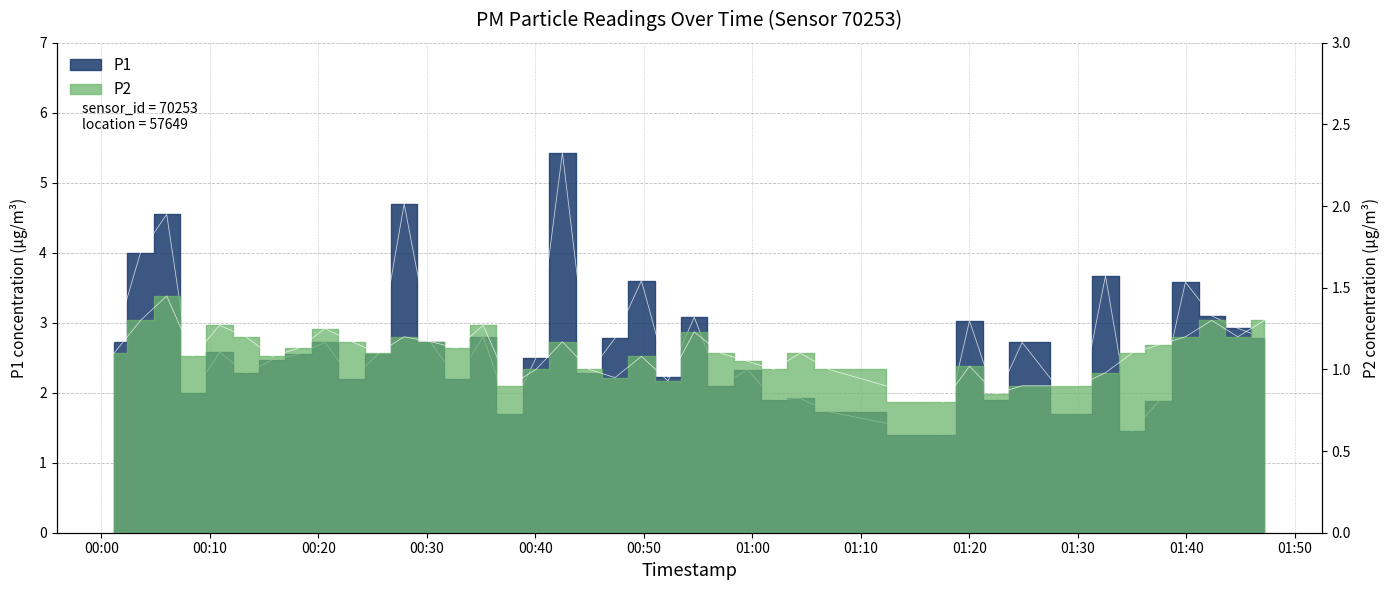

The value of P1 at 39 is 4.6. True or false?

False